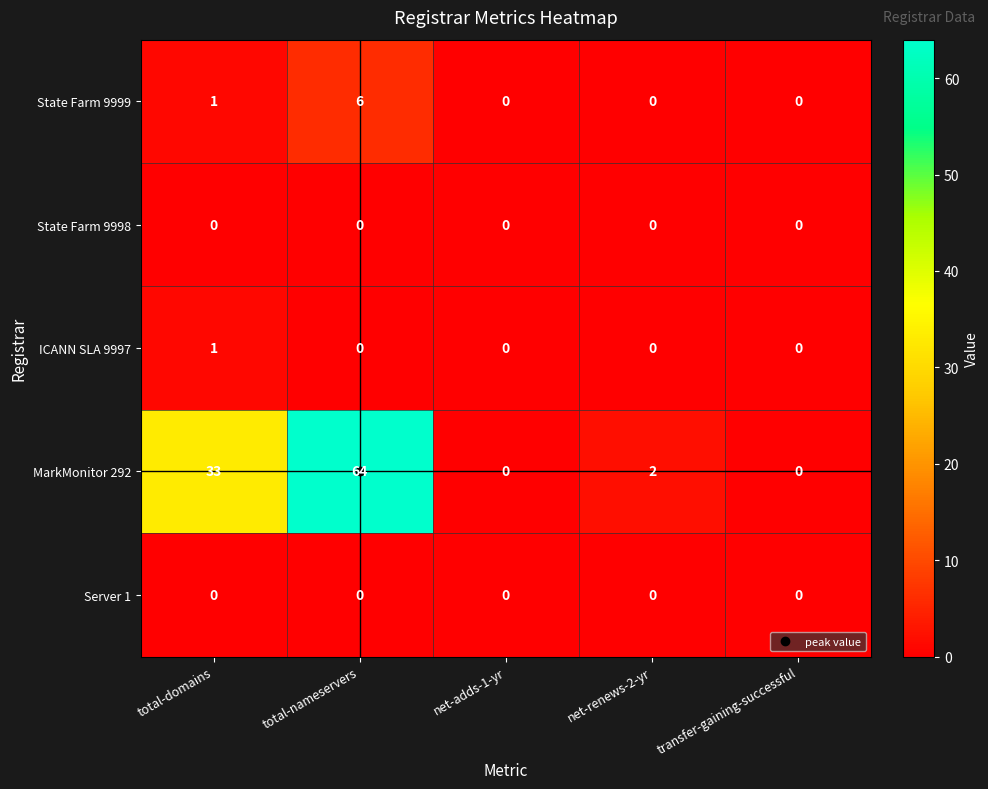

Between total-nameservers and net-renews-2-yr, which series saw the biggest shift?

MarkMonitor 292